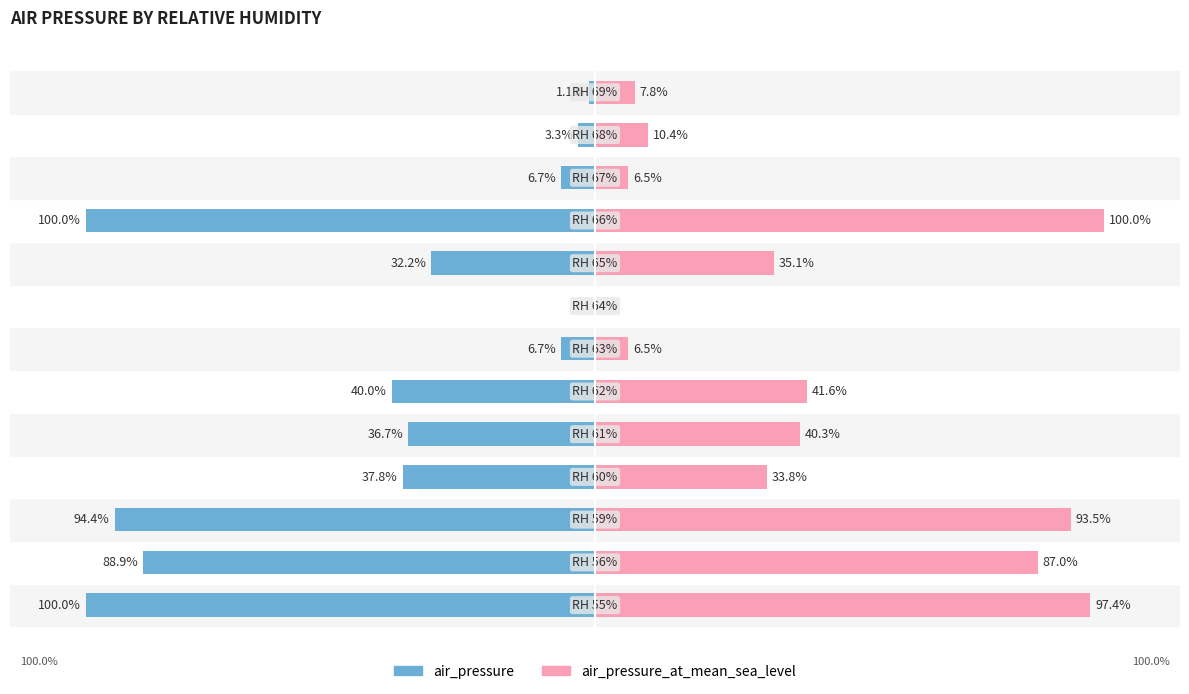

Reading right to left, what are all the values shown in this chart?

air_pressure: -1.1	-3.3	-6.7	-100.0	-32.2	0.0	-6.7	-40.0	-36.7	-37.8	-94.4	-88.9	-100.0
air_pressure_at_mean_sea_level: 7.8	10.4	6.5	100.0	35.1	0.0	6.5	41.6	40.3	33.8	93.5	87.0	97.4